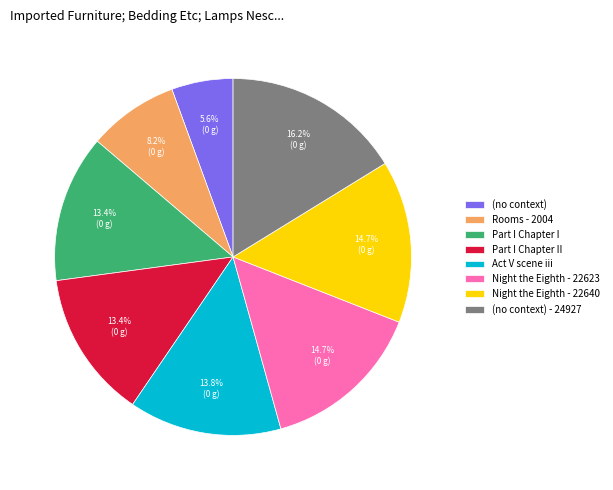

To the nearest percent, what is the average slice percentage?

12%